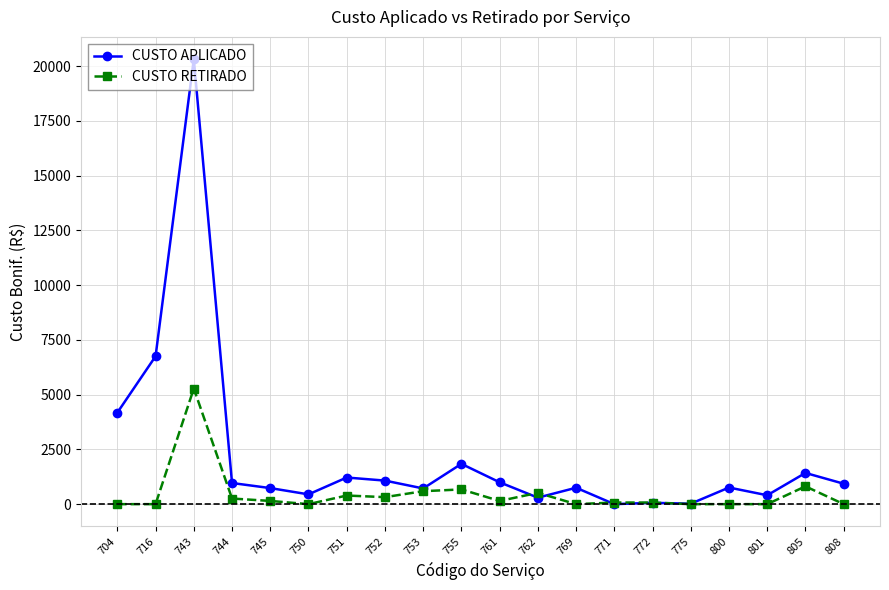

List the series in order of their peak value, lowest first.

CUSTO RETIRADO, CUSTO APLICADO